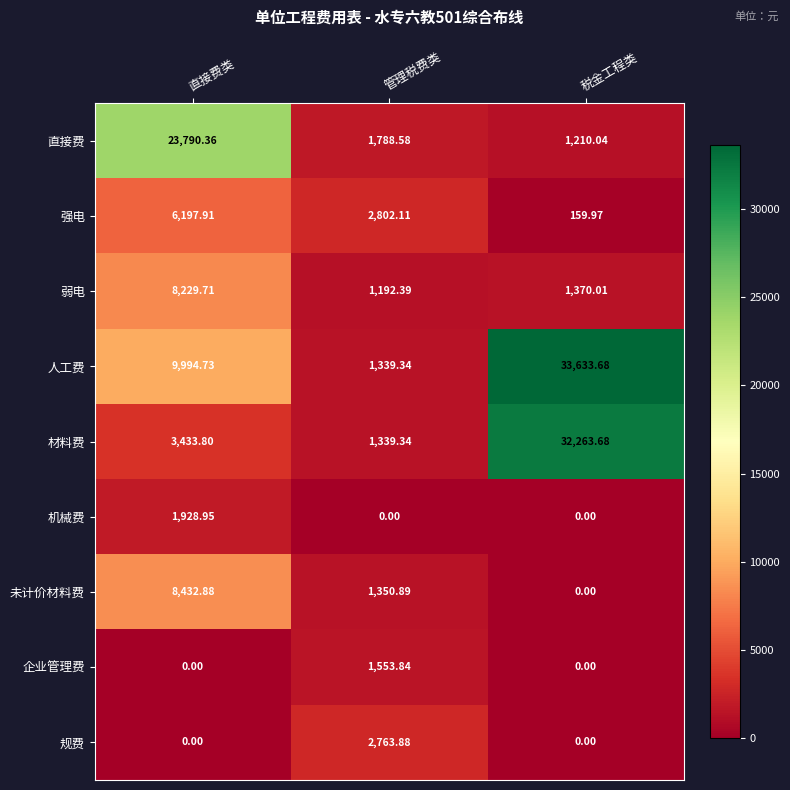

At which category does the chart reach its peak across all series?

税金工程类